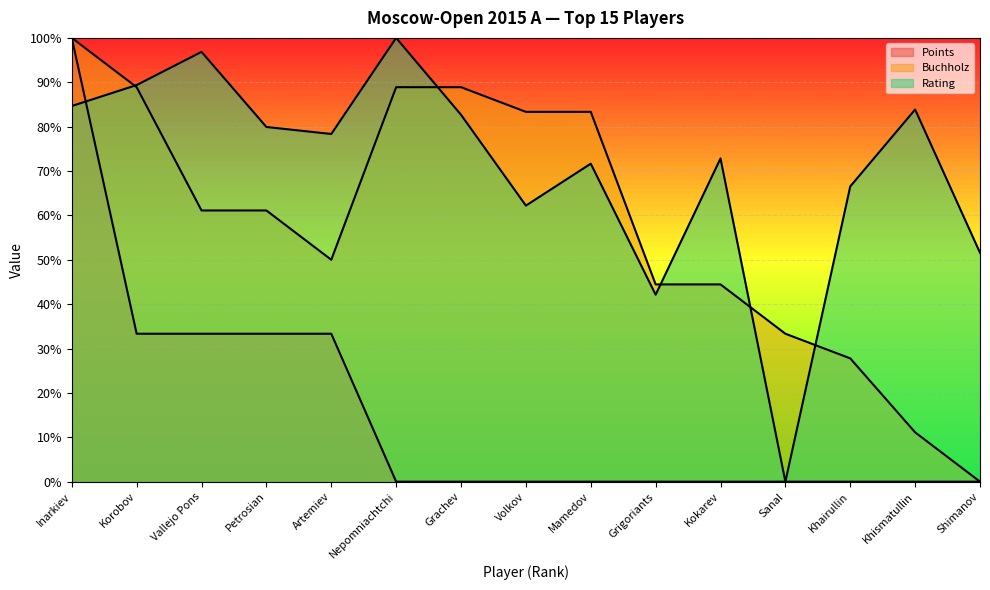

At which label is Points closest to 0?

Nepomniachtchi